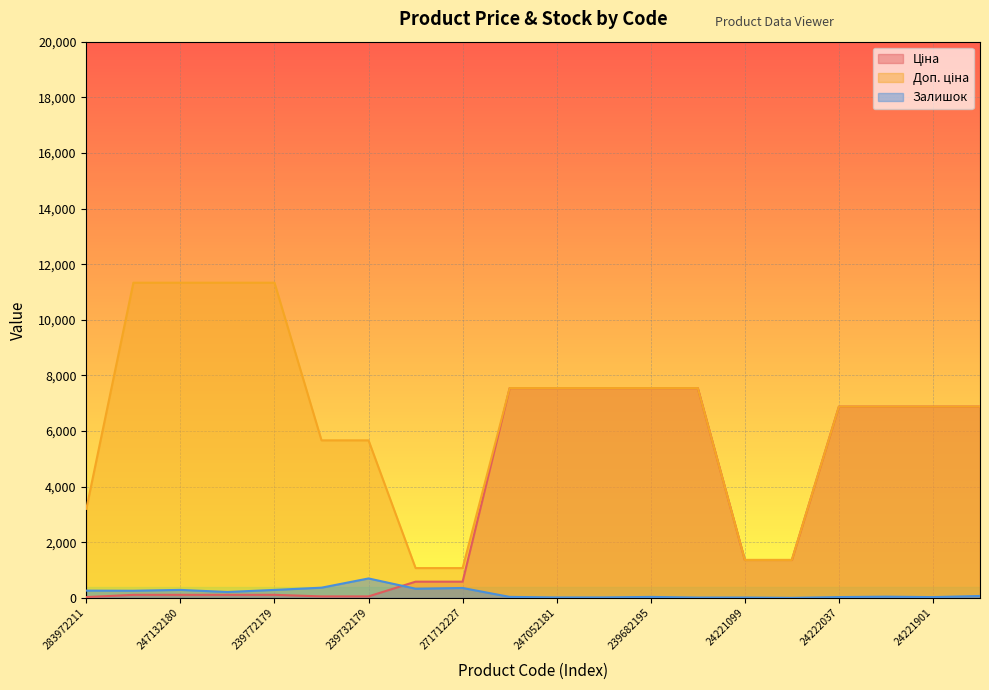

Is the value of Ціна at 24221901 greater than the value of Доп. ціна at 247052181?

No